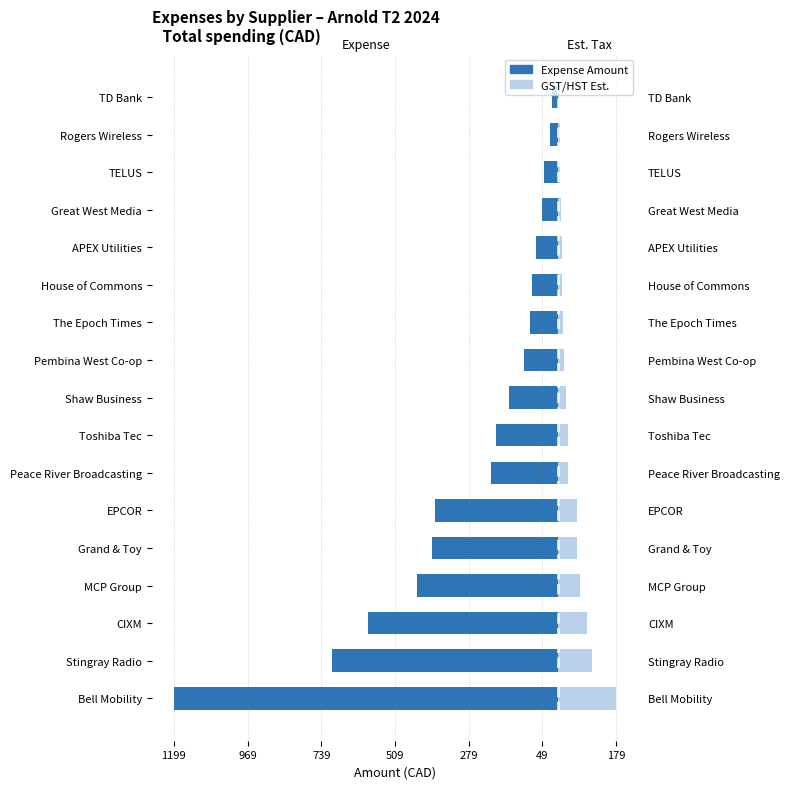

What is the total value across all series at Grand & Toy?

-334.1